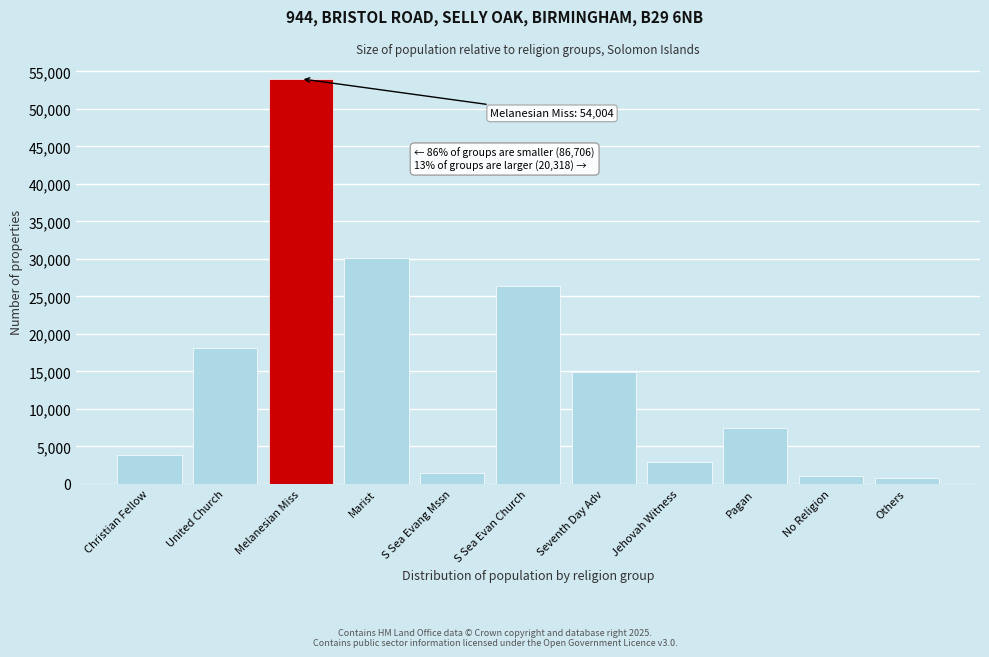

Where is the data nearest to the value 27417?

S Sea Evan Church